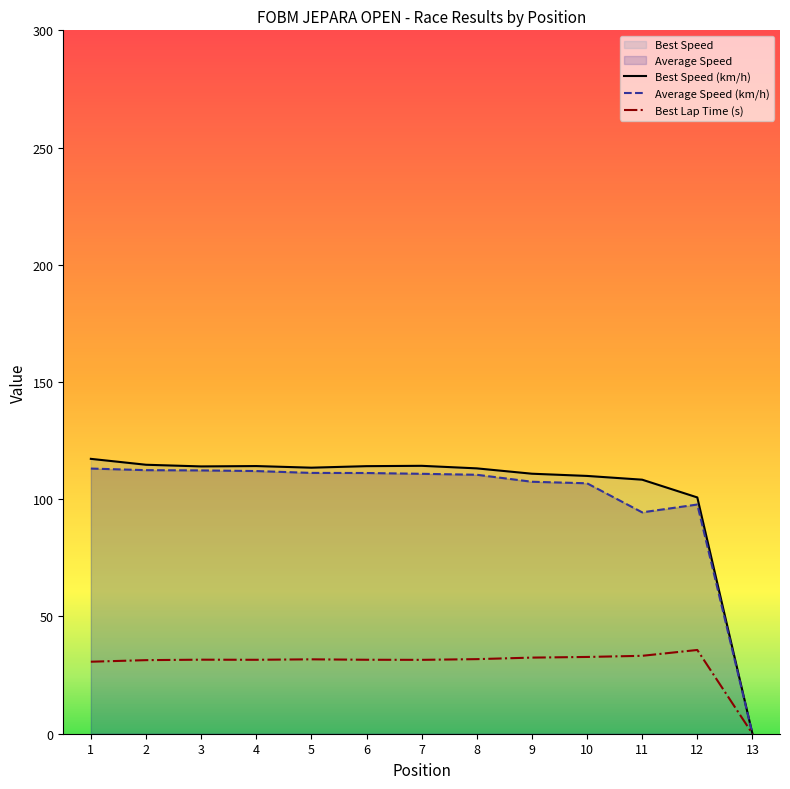

What is the average value of the Best Speed (km/h) series?

103.5